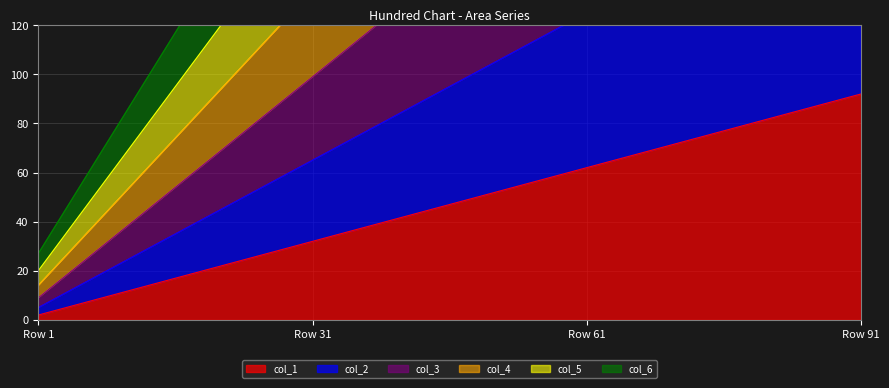

Does the chart display data point markers on the line(s)?

No